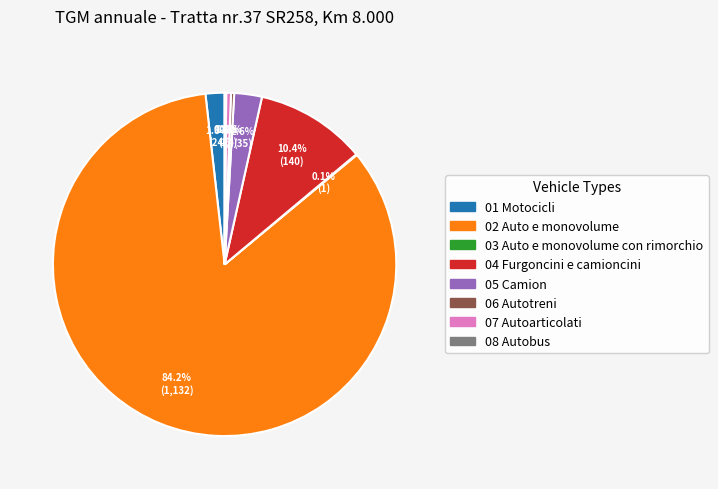

Does any single category account for the majority?

Yes